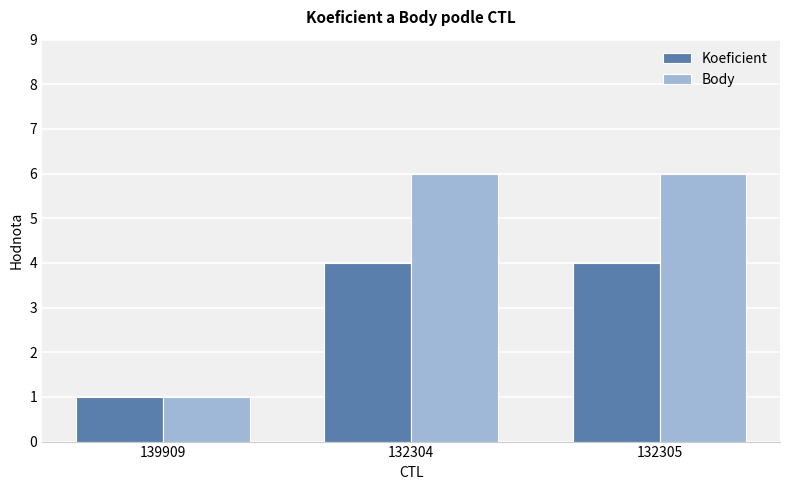

What is the label of the 2nd bar from the right?

132304